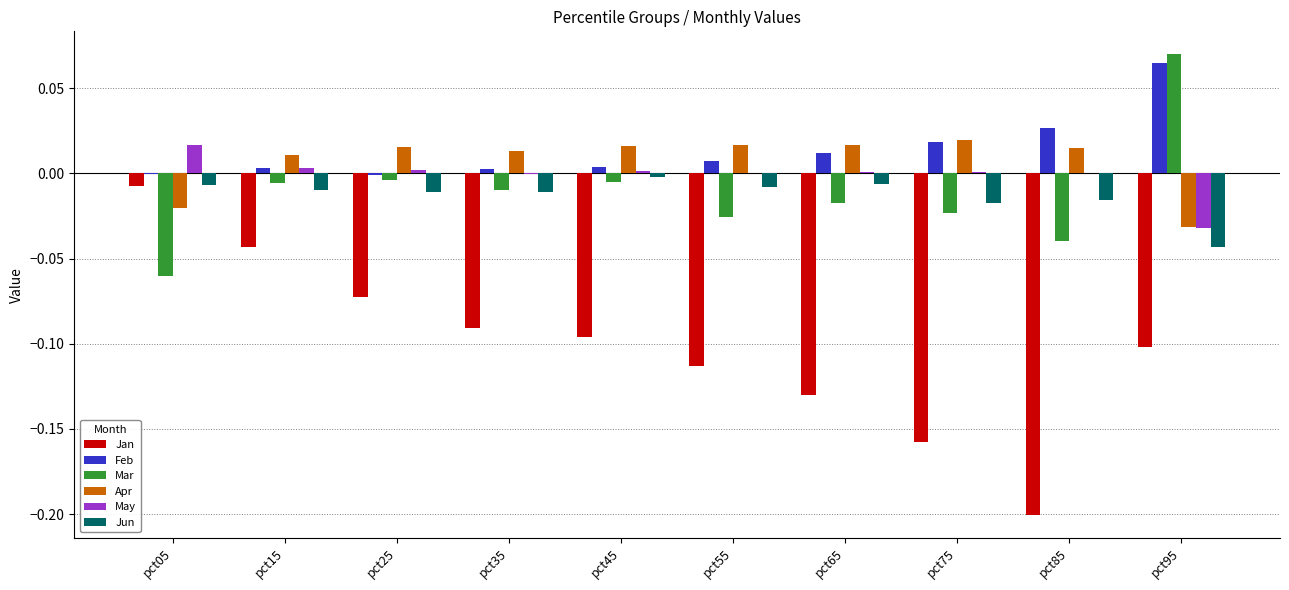

Is it true that Mar equals -0.0 at pct65?

True